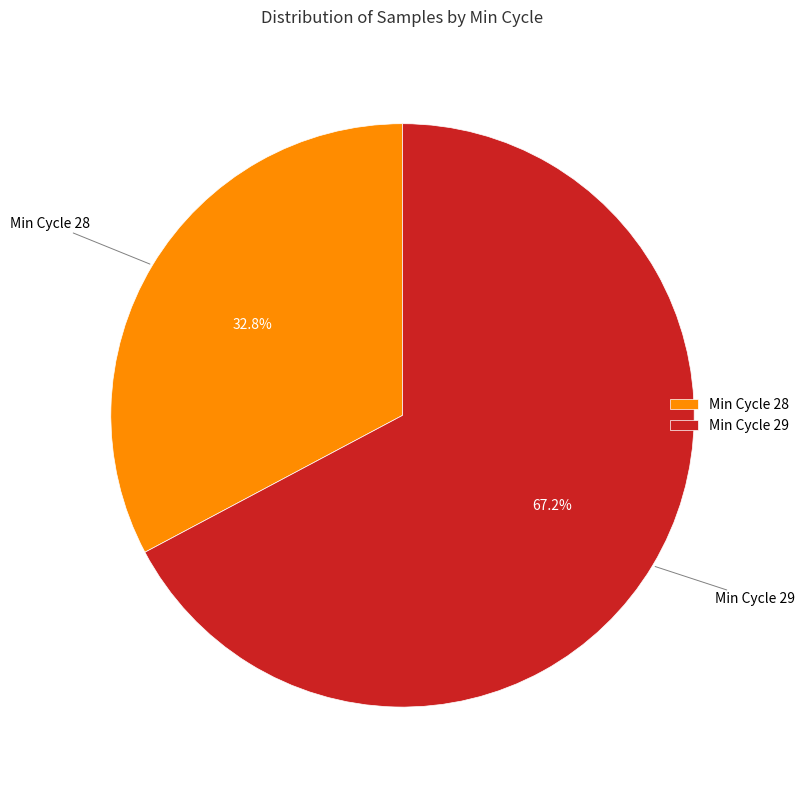

Which has a higher value, Min Cycle 28 or Min Cycle 29?

Min Cycle 29